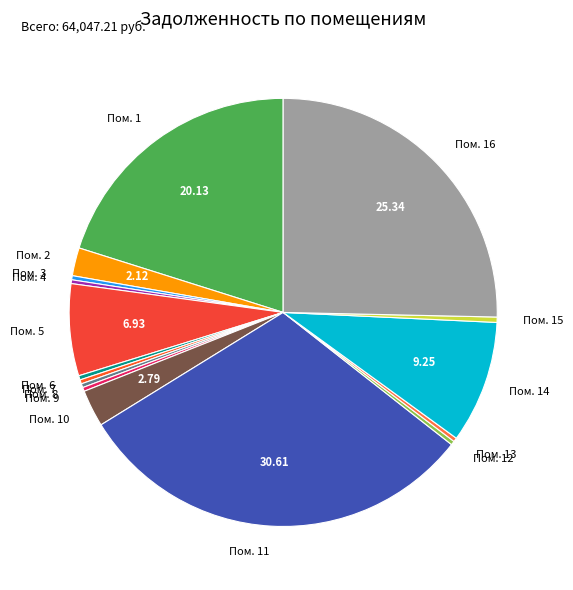

Does Пом. 2 account for over 50% of the chart?

No